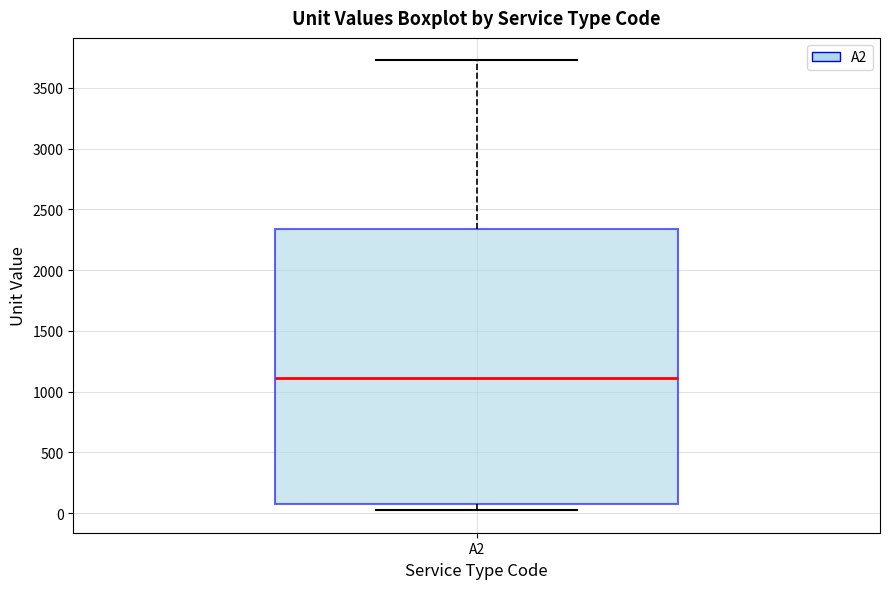

Transcribe this box plot: give where the median line is, the range the box spans, and where the two whiskers end, as read against the y-axis. The values are not printed on the chart, so give them approximately, as read against the axis.

median 1100, box 100 to 2350, whiskers 0 to 3750